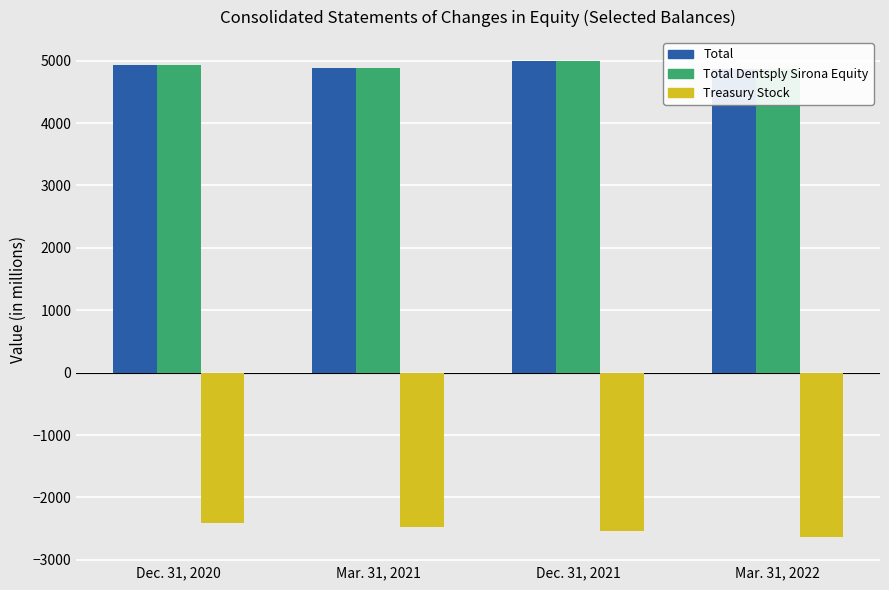

What is the label of the 1st bar from the right?

Mar. 31, 2022